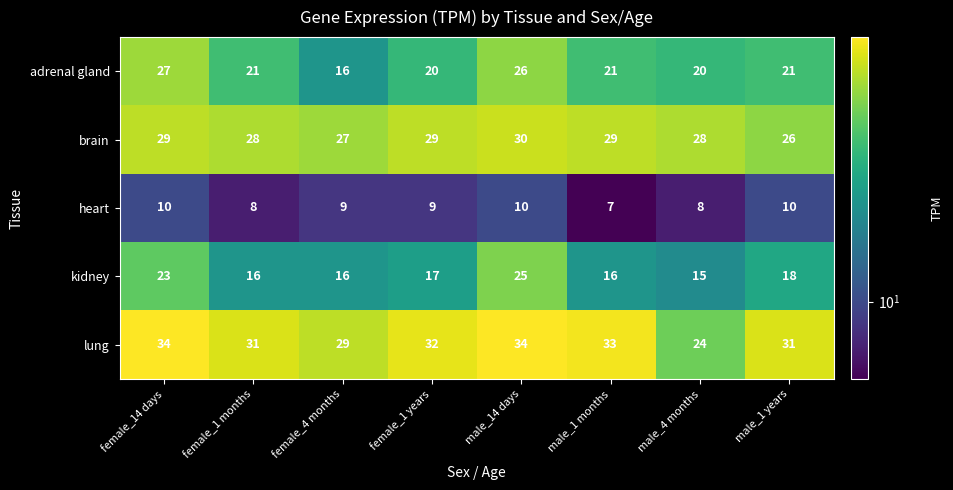

Which series changed the most between female_14 days and female_1 months?

kidney